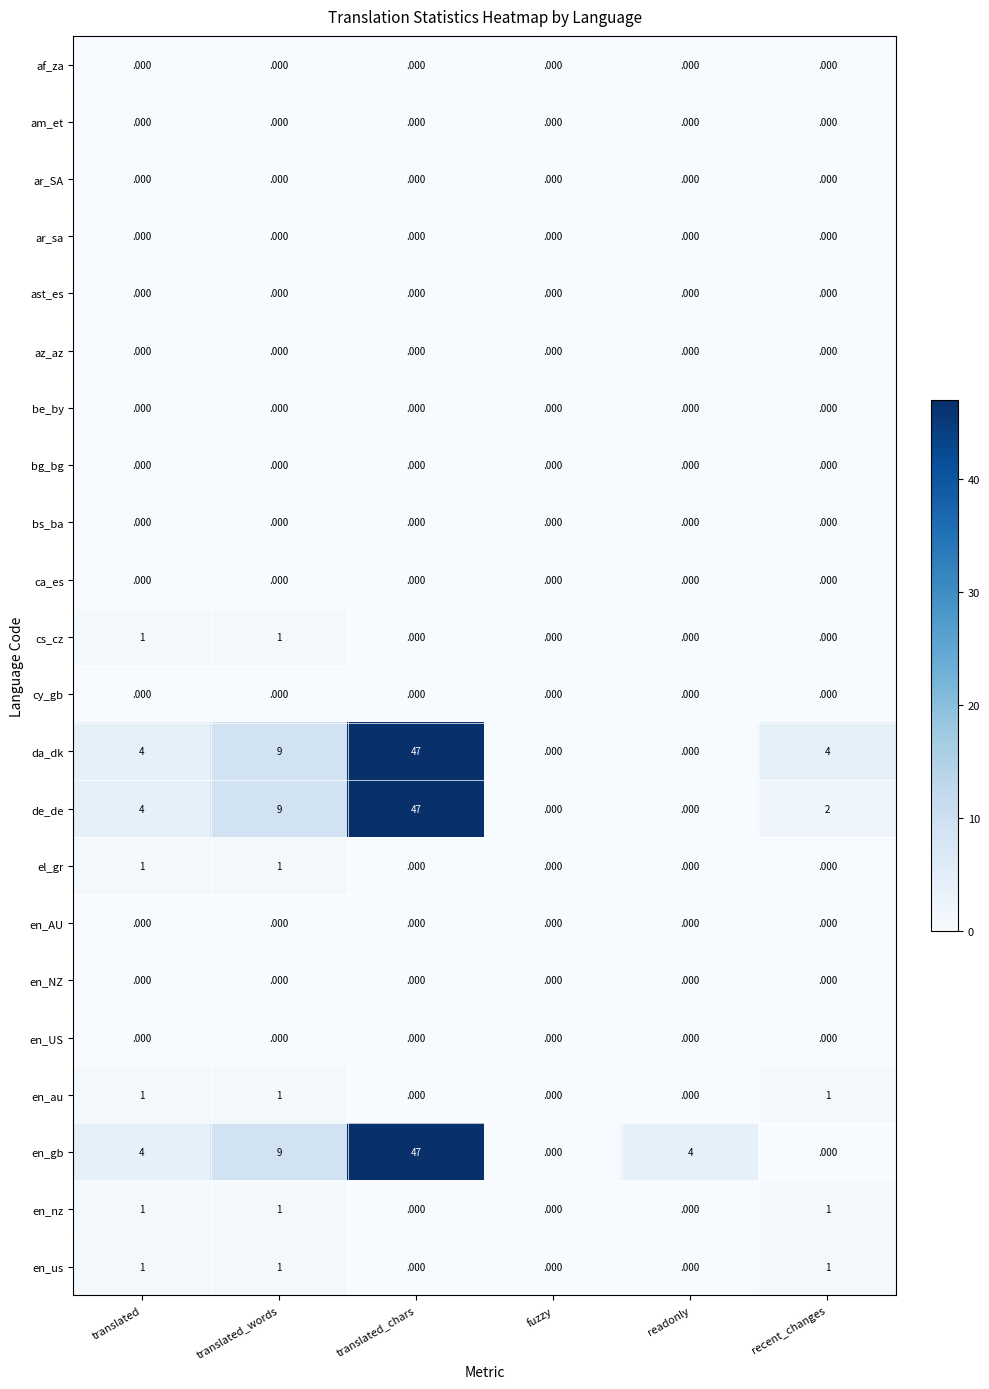

The en_us series shows 2 at translated_words. True or false?

False